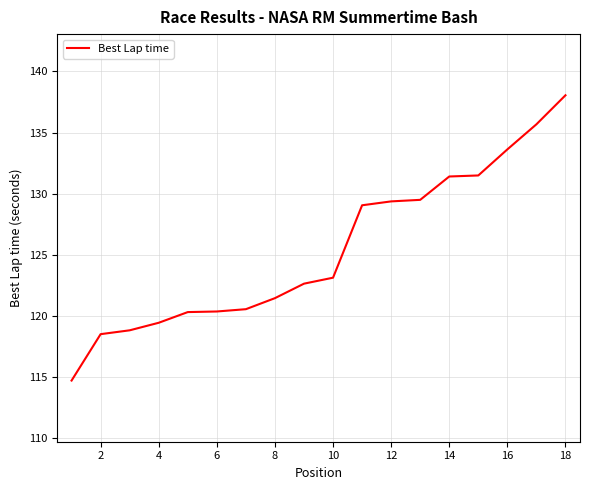

What is the maximum value shown in the chart?

138.1